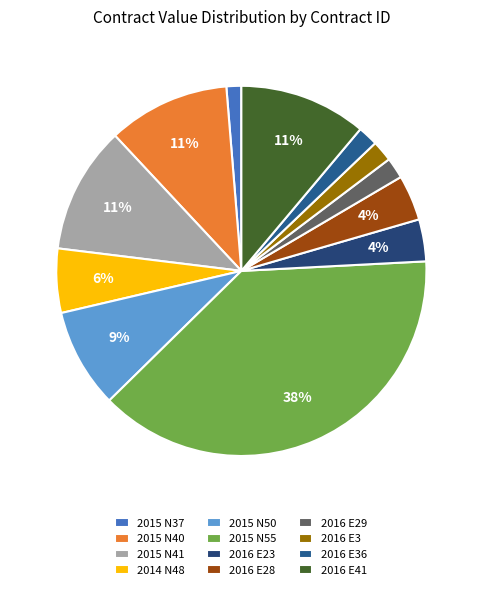

Rank the categories by value from highest to lowest.

2015 N55, 2016 E41, 2015 N41, 2015 N40, 2015 N50, 2014 N48, 2016 E28, 2016 E23, 2016 E29, 2016 E3, 2016 E36, 2015 N37